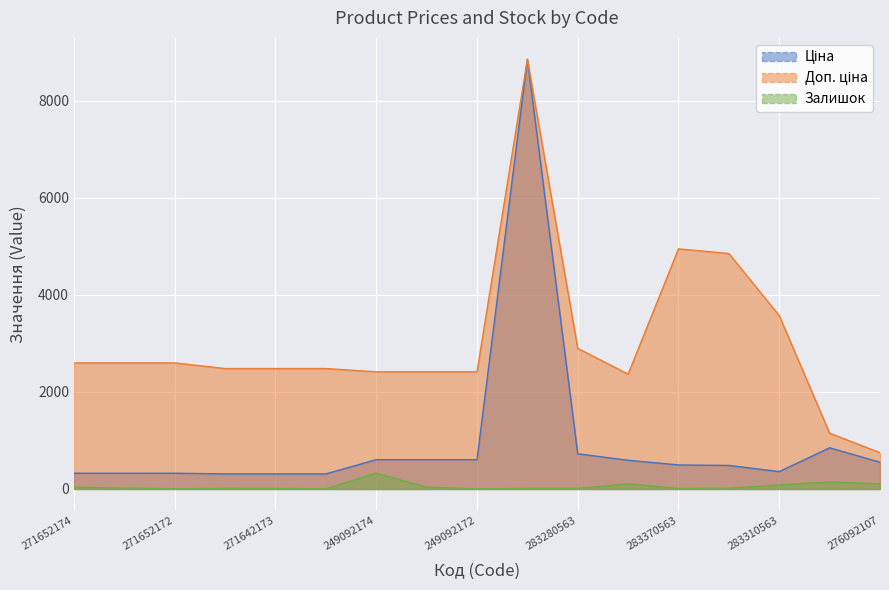

True or false: Залишок has more than 0 points higher than both neighbors.

True